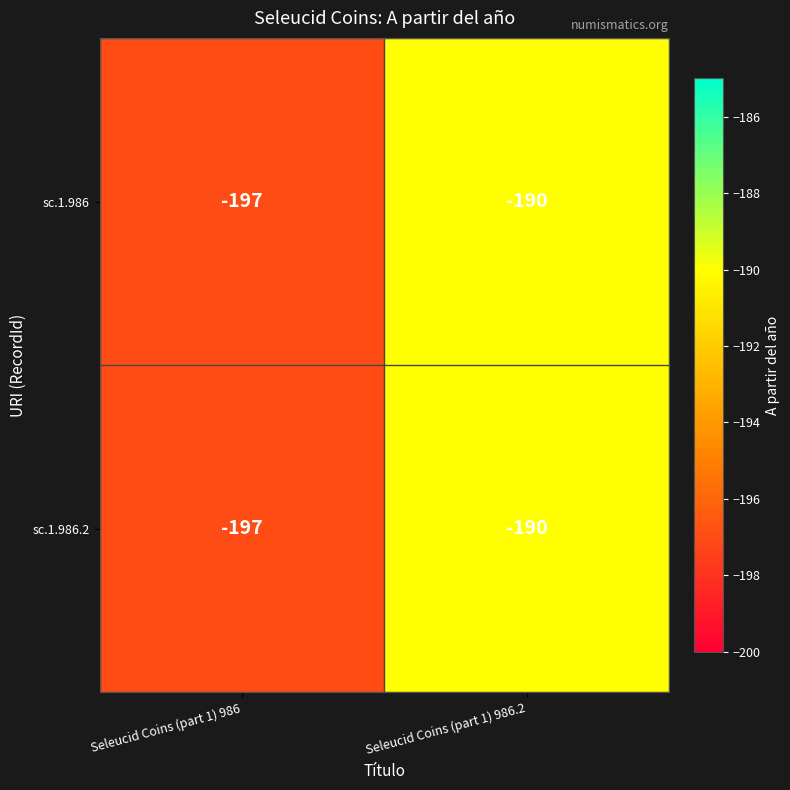

Is it true that sc.1.986 equals -110 at Seleucid Coins (part 1) 986.2?

False